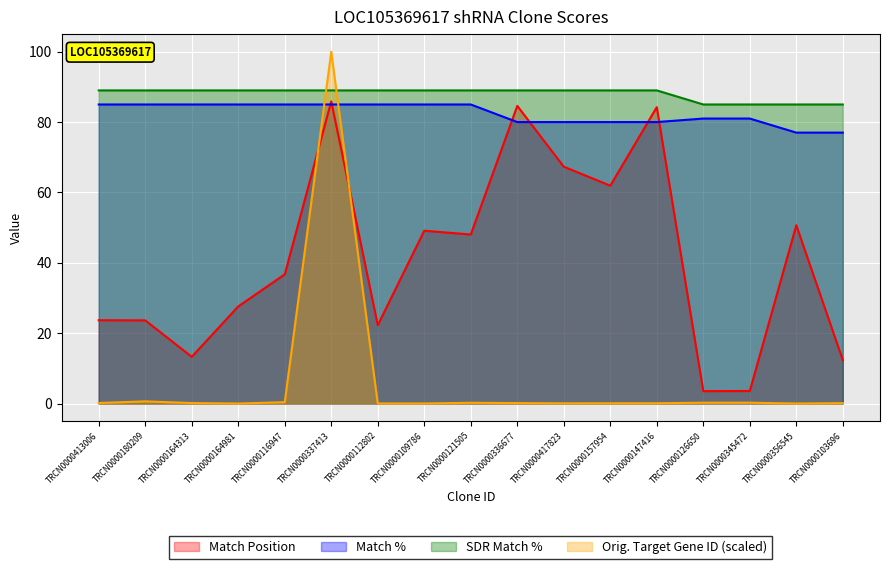

True or false: Orig. Target Gene ID has more than 0 points higher than both neighbors.

True